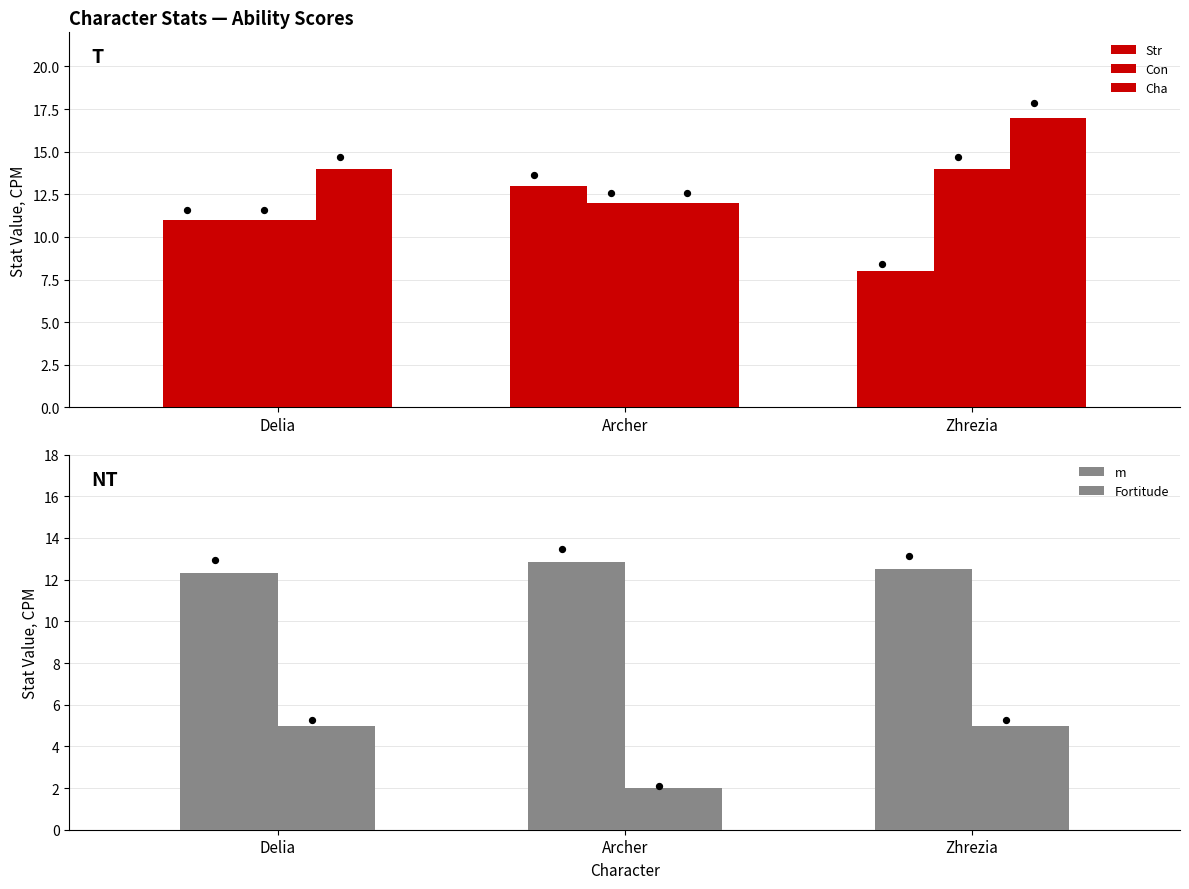

At which category is the sum across all series the highest?

Zhrezia